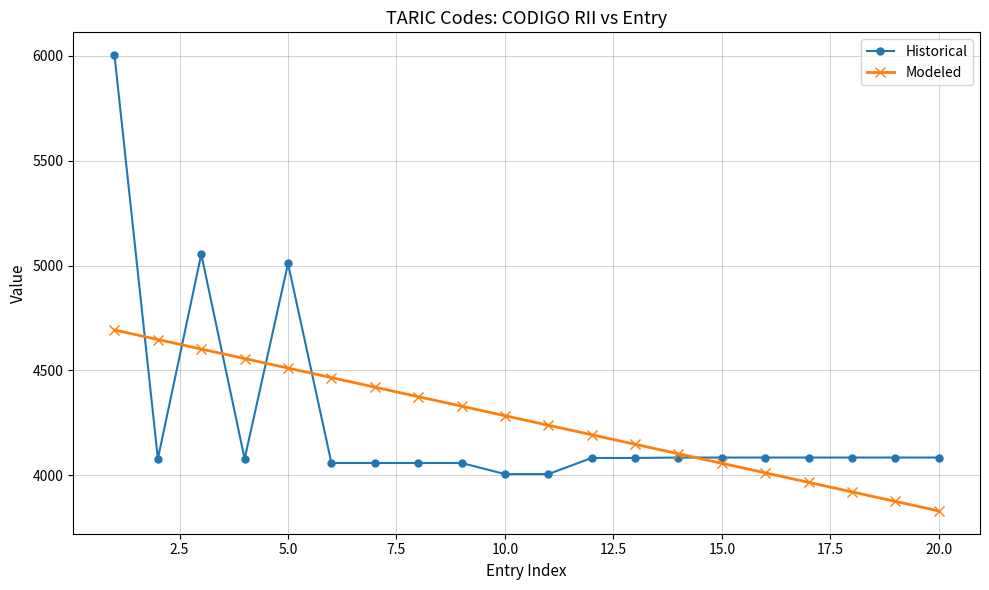

How many data points does each series have?

20